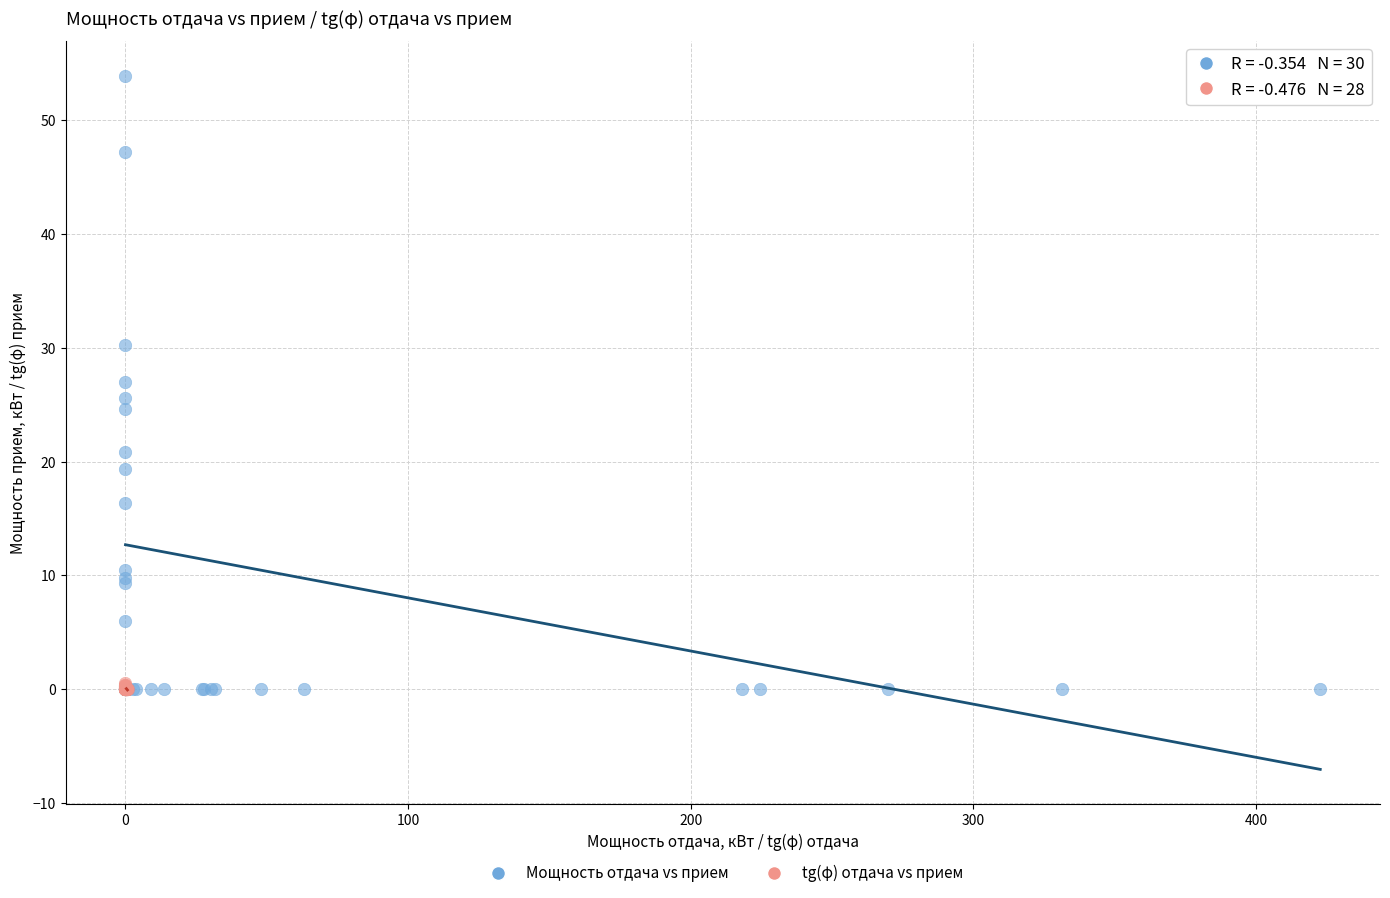

Which series reaches the maximum Y coordinate?

Мощность отдача vs прием